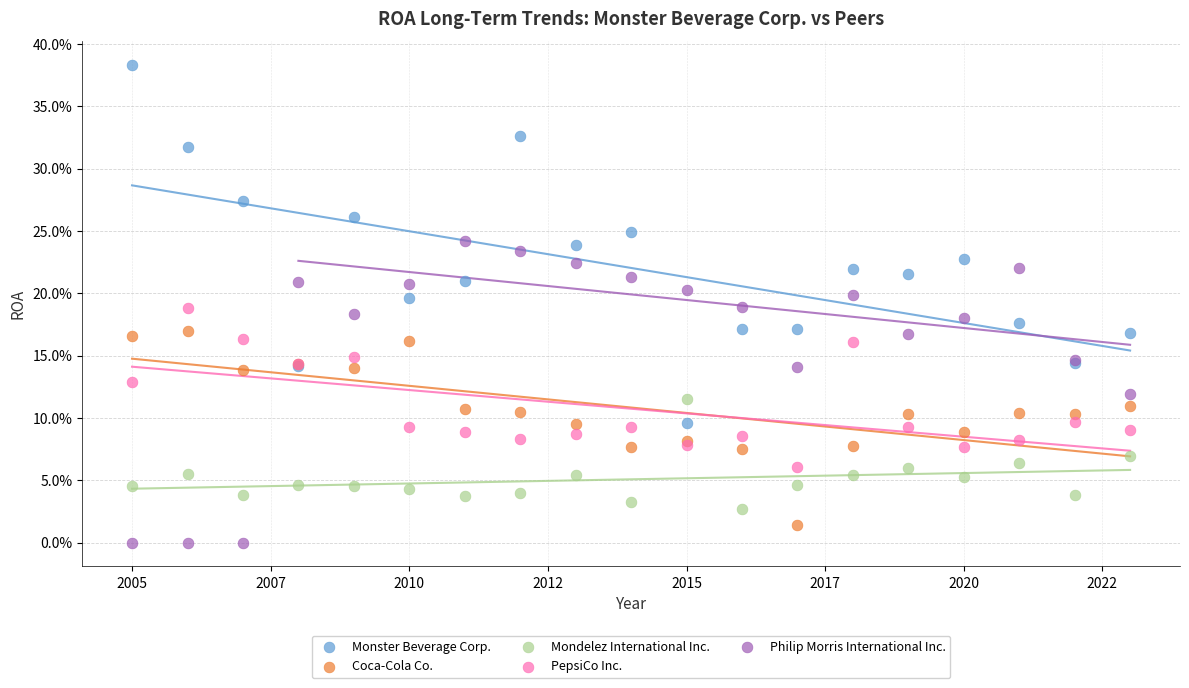

Which series reaches the minimum Y coordinate?

Philip Morris International Inc.